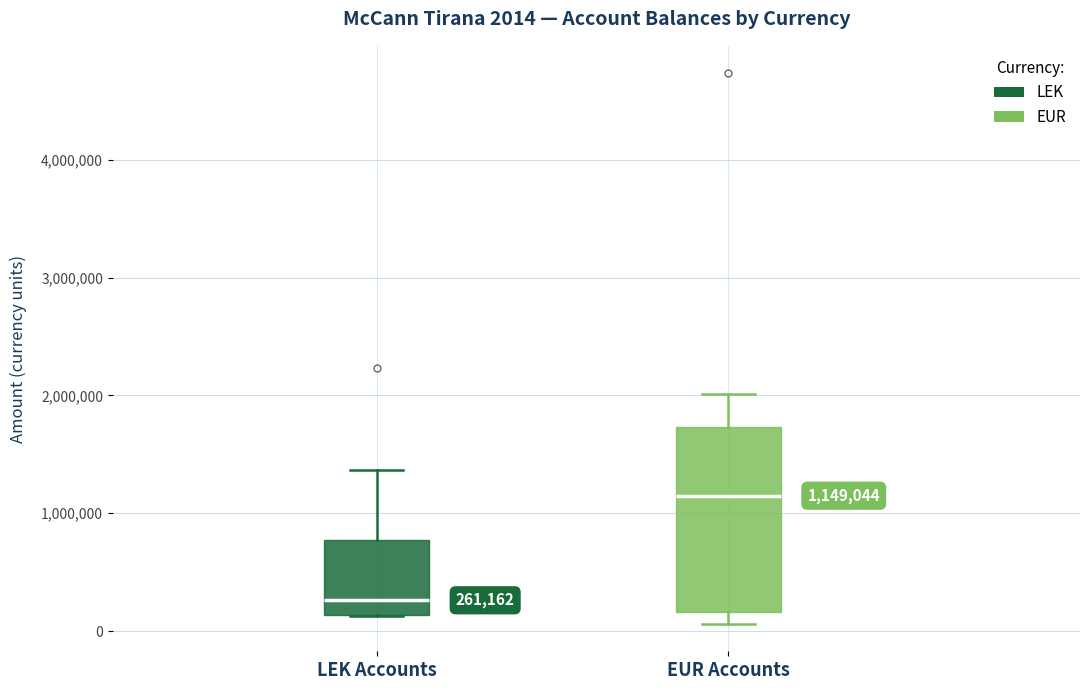

Which box has the lowest median line?

LEK Accounts